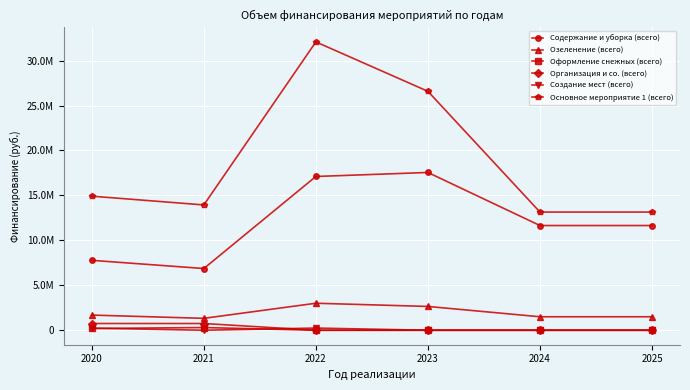

Reading right to left, transcribe all the data shown in this chart.

Содержание и уборка (всего): 11650000.0	11650000.0	17554008.4	17108052.7	6867000.0	7777715.3
Озеленение (всего): 1500000.0	1500000.0	2647523.2	3004353.8	1325000.0	1687900.0
Оформление снежных (всего): 0.0	0.0	0.0	0.0	300000.0	196000.0
Организация и со. (всего): 0.0	0.0	0.0	0.0	750000.0	750000.0
Создание мест (всего): 0.0	0.0	0.0	242688.0	0.0	232920.0
Основное мероприятие 1 (всего): 13150000.0	13150000.0	26582606.5	32080339.6	13942000.0	14915998.1